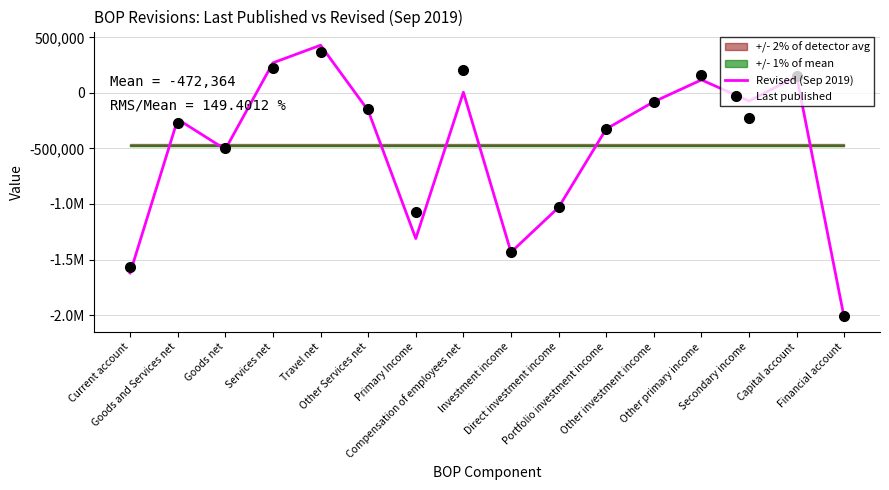

Rank the series by their maximum value, from highest to lowest.

Revised (Sep 2019), Last published